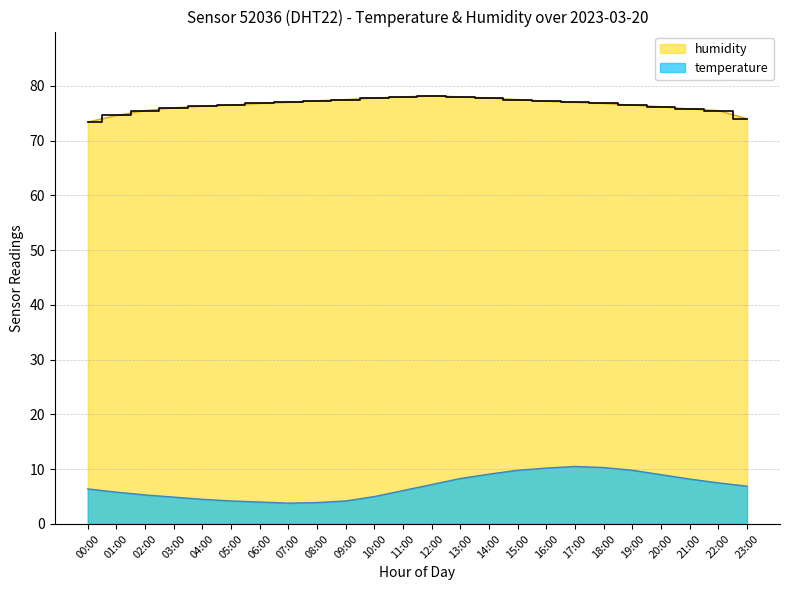

Reading right to left, what are all the values shown in this chart?

humidity: 23:00=74.0	22:00=75.5	21:00=75.8	20:00=76.2	19:00=76.5	18:00=76.8	17:00=77.0	16:00=77.2	15:00=77.5	14:00=77.8	13:00=78.0	12:00=78.2	11:00=78.0	10:00=77.8	09:00=77.5	08:00=77.3	07:00=77.0	06:00=76.8	05:00=76.5	04:00=76.3	03:00=76.0	02:00=75.5	01:00=74.6	00:00=73.4
temperature: 23:00=6.9	22:00=7.5	21:00=8.2	20:00=9.0	19:00=9.8	18:00=10.3	17:00=10.5	16:00=10.2	15:00=9.8	14:00=9.1	13:00=8.3	12:00=7.2	11:00=6.1	10:00=5.0	09:00=4.2	08:00=3.9	07:00=3.8	06:00=4.0	05:00=4.2	04:00=4.5	03:00=4.9	02:00=5.3	01:00=5.8	00:00=6.4